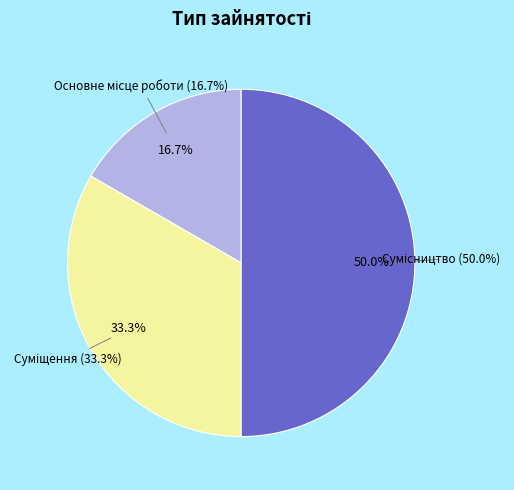

True or false: Суміщення accounts for 47% of the total.

False